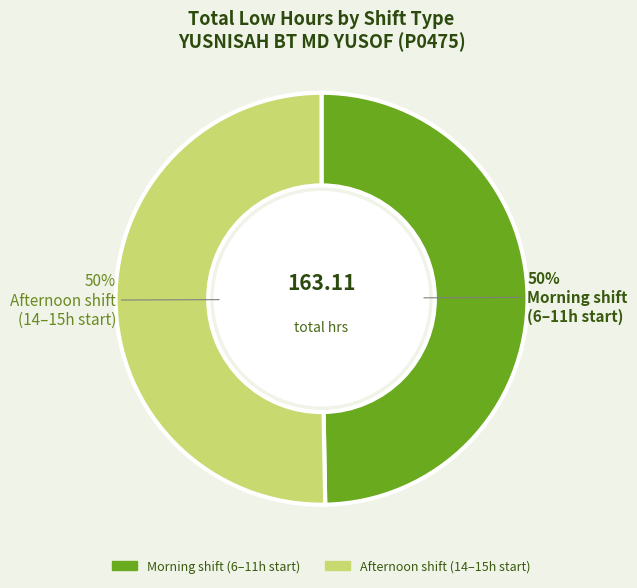

What is the ratio of the value at Morning shift (6–11h start) to the value at Afternoon shift (14–15h start)?

1.0